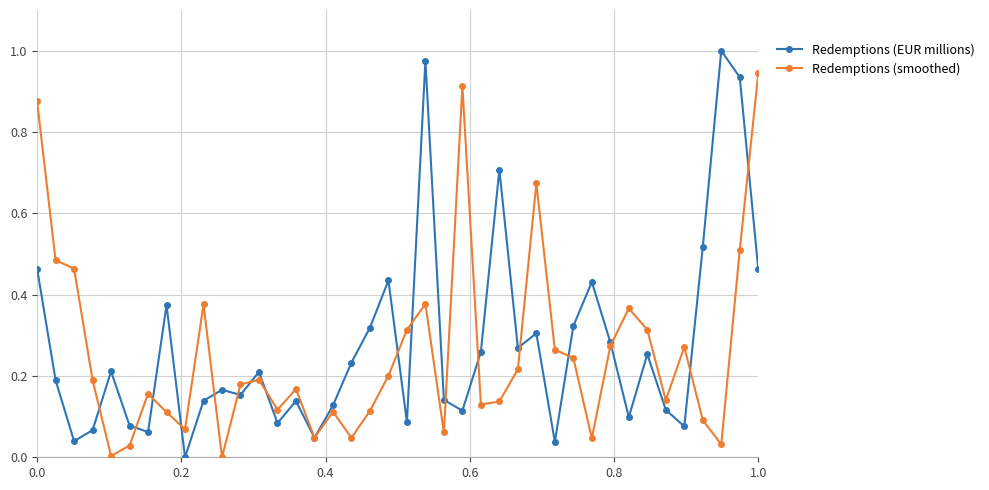

Which series has the largest range (max minus min)?

Redemptions (EUR millions)